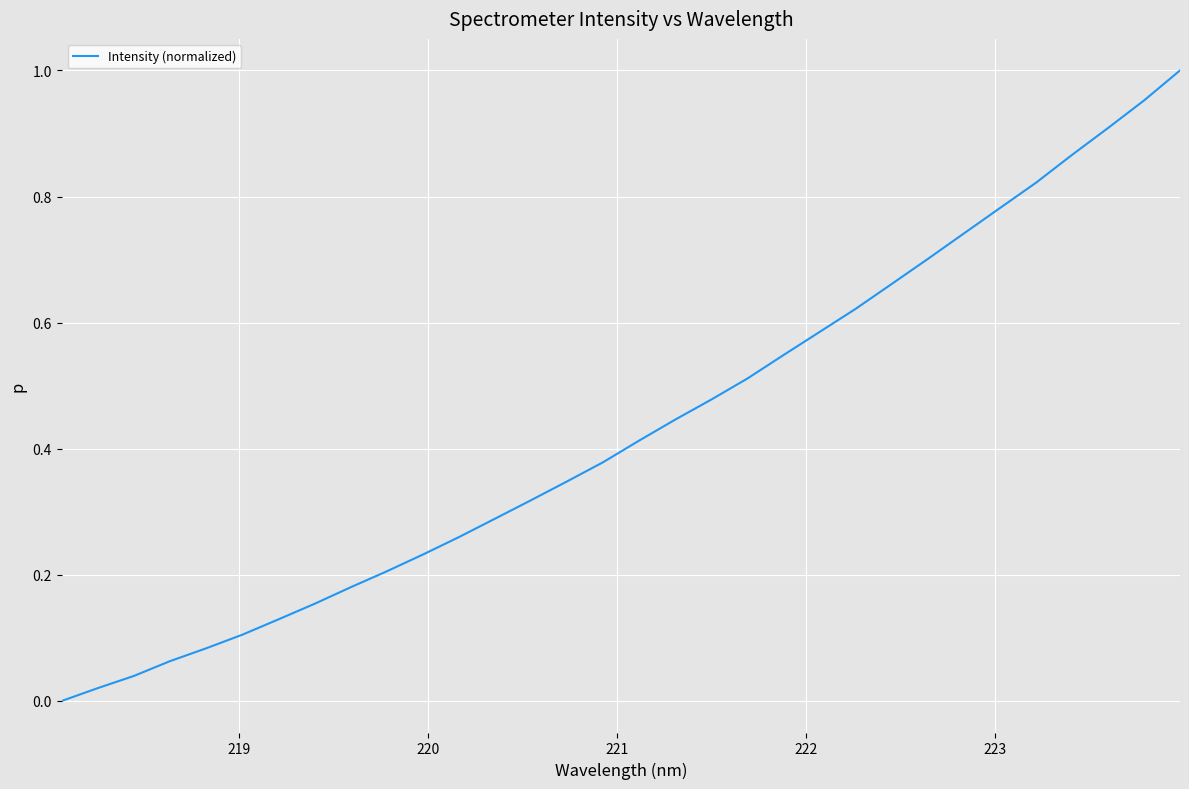

True or false: there are more than 1 points higher than both neighbors.

False